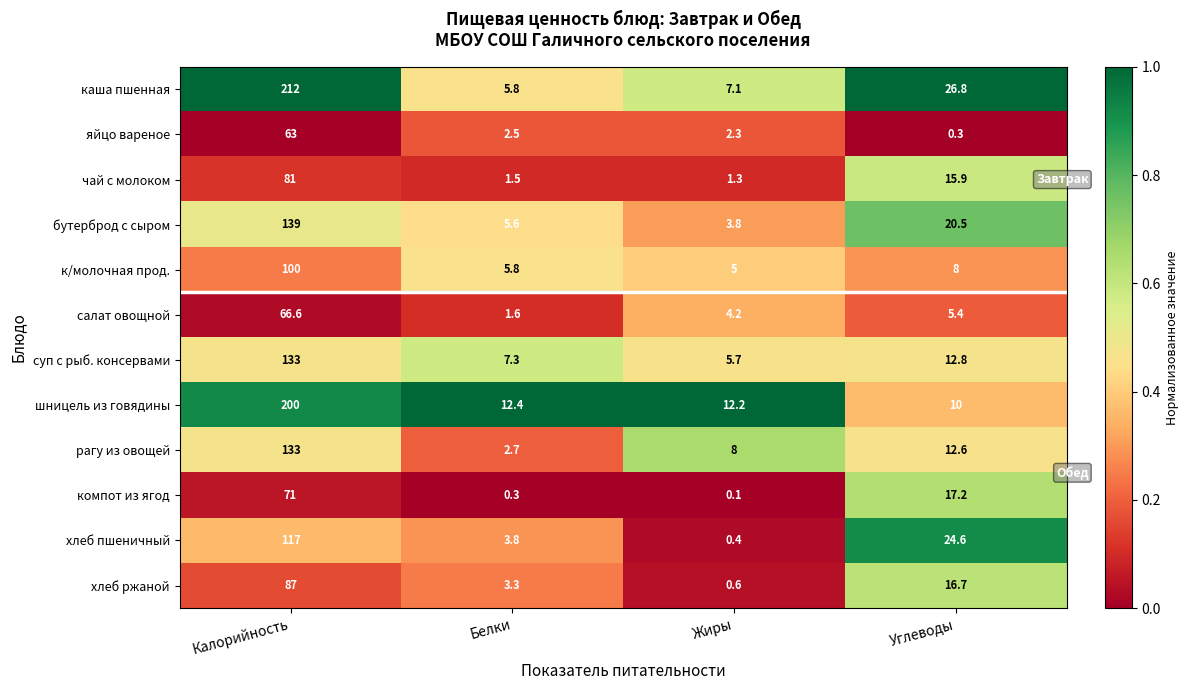

Which series changed the most between Белки and Углеводы?

каша пшенная